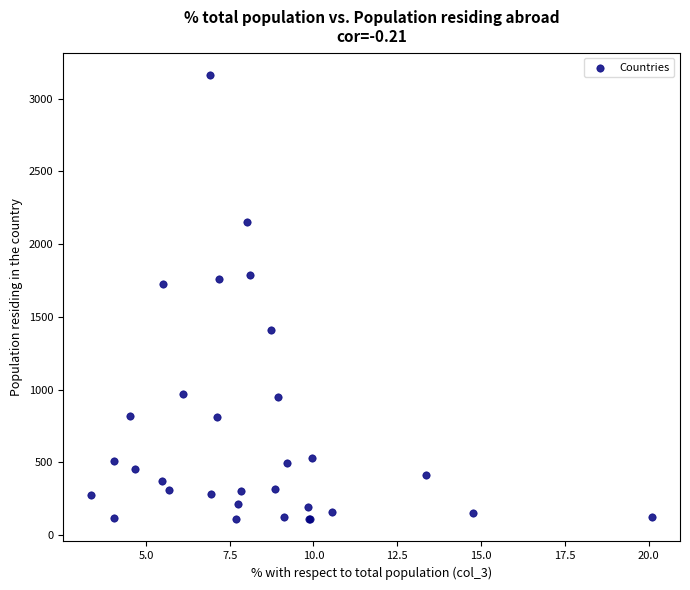

What Y value in the scatter plot is closest to 1636?

1724